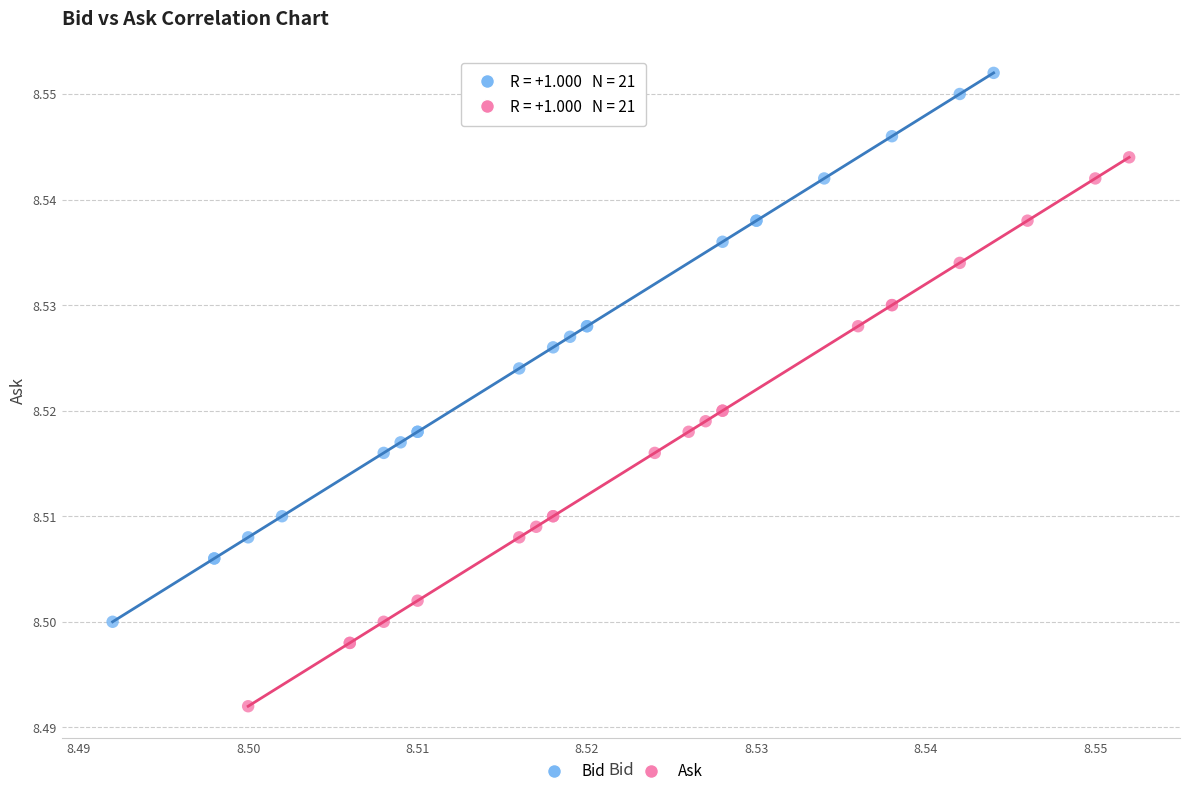

Which series reaches the minimum Y coordinate?

Ask